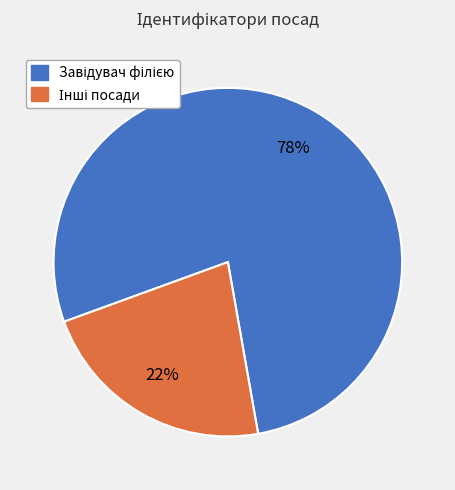

Is there any slice that represents more than half of the pie?

Yes